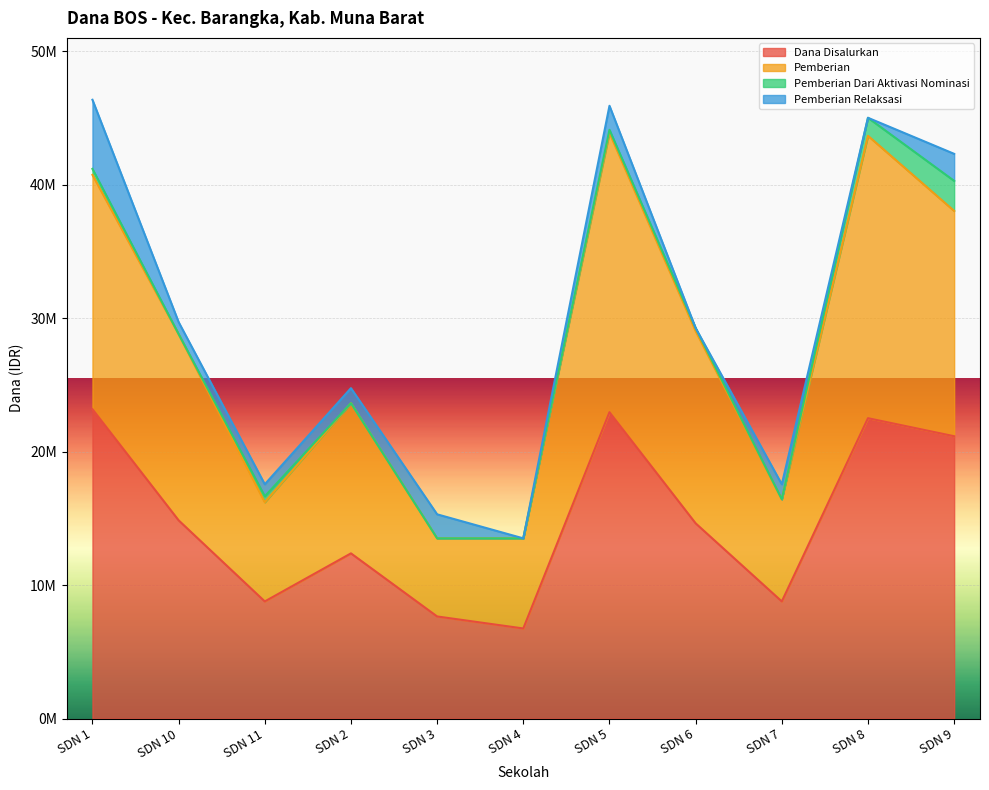

Between SDN 8 and SDN 9, which series saw the biggest shift?

Pemberian